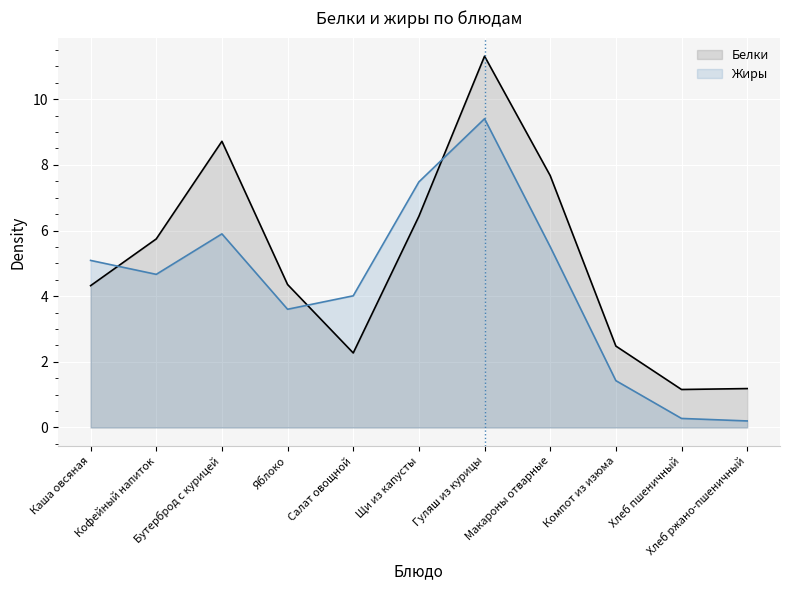

At which category is the sum across all series the highest?

Гуляш из курицы